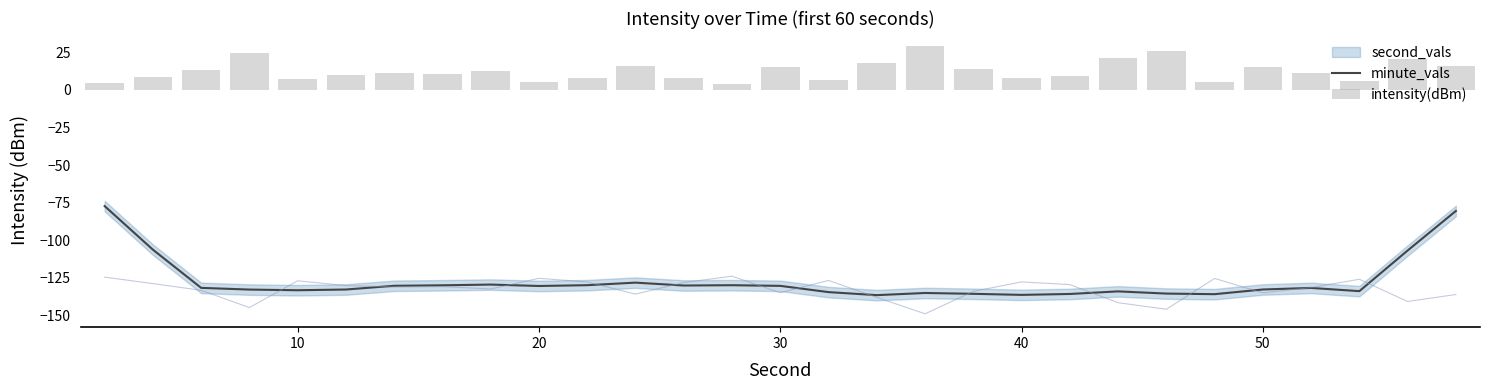

What is the highest value of the minute_vals series?

-77.3